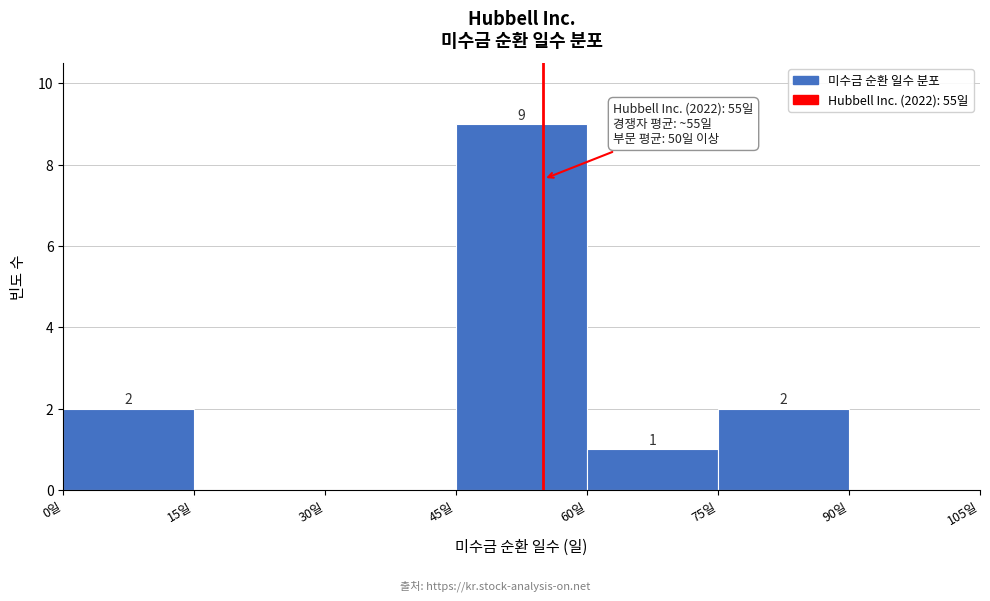

Which range on the x-axis has the tallest bar?

45 to 60